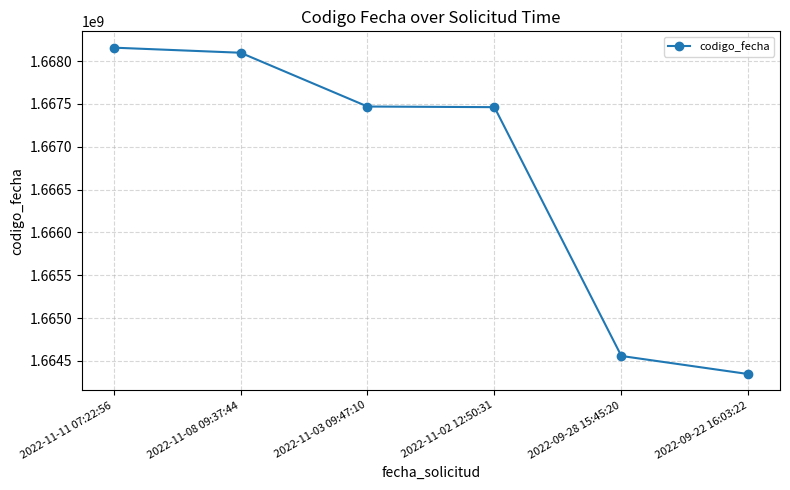

Which category has the lowest value across all series?

2022-09-22 16:03:22